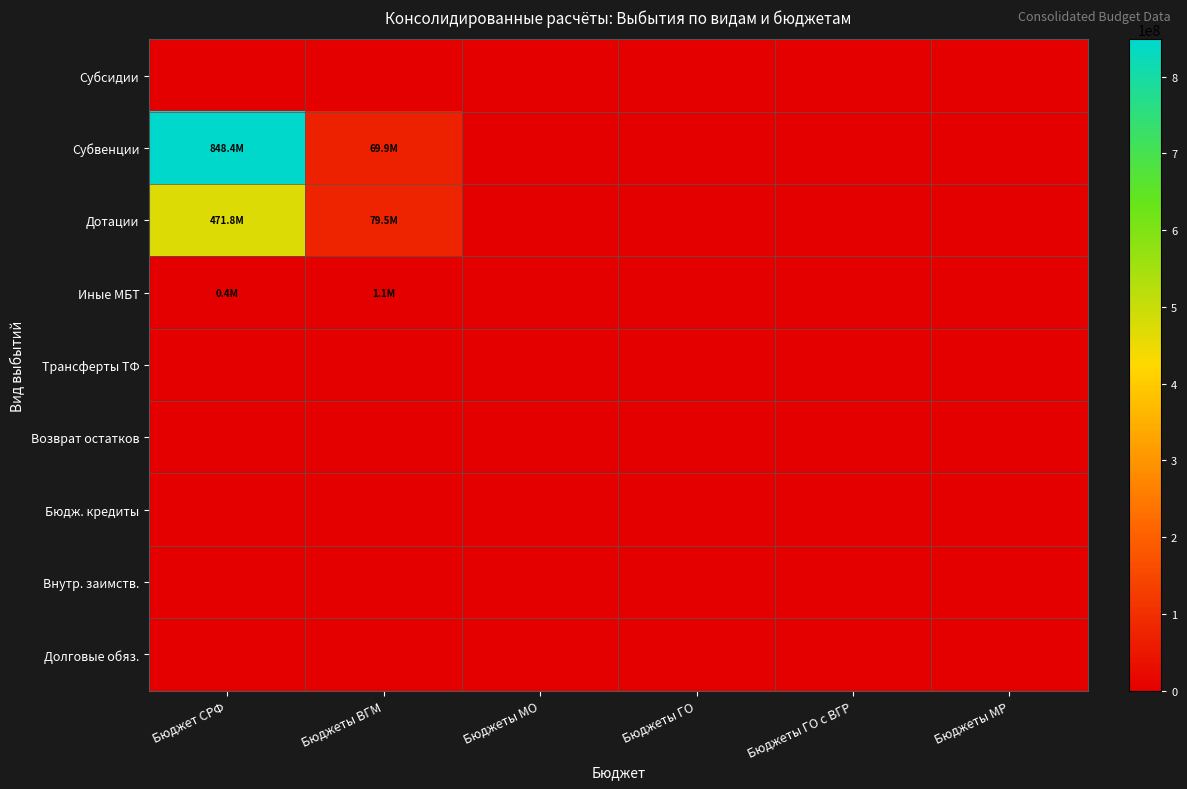

Which series has the largest range (max minus min)?

Субвенции